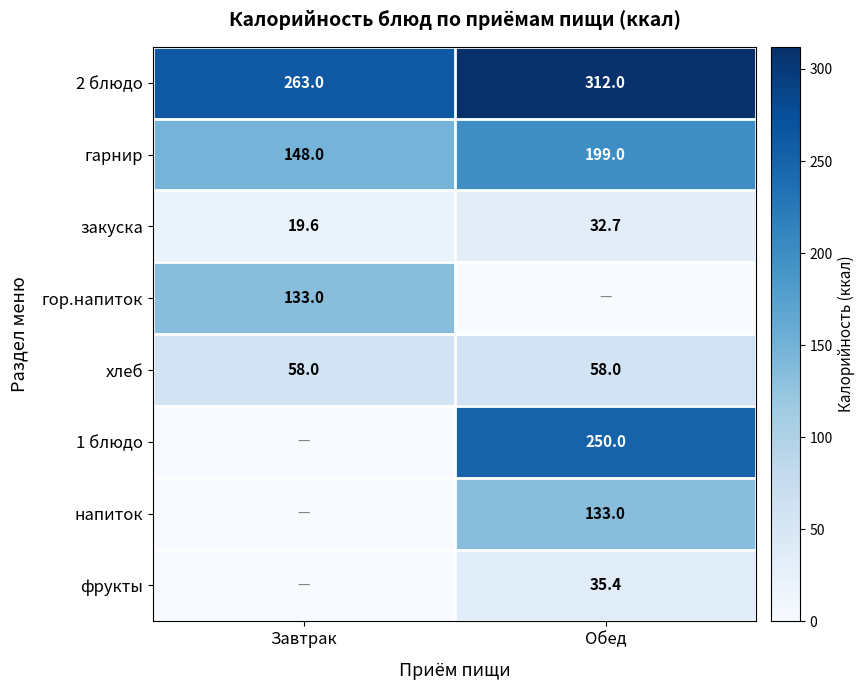

Where is 2 блюдо nearest to the value 287?

Завтрак